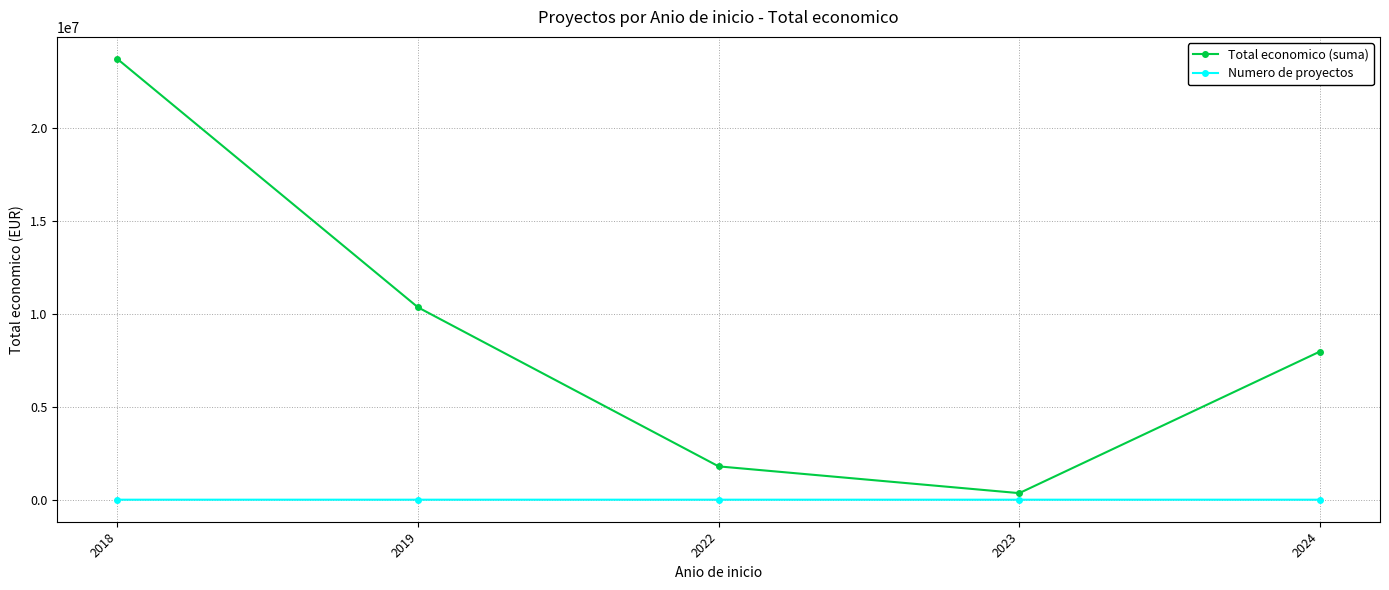

How many distinct data groups are displayed?

2